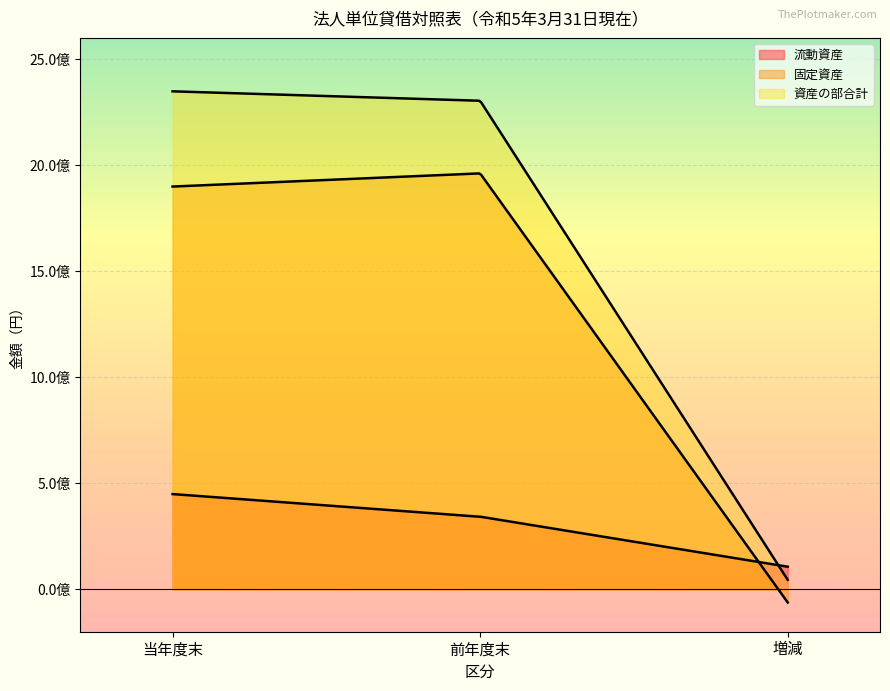

At how many categories does at least one series exceed 2346736747?

1